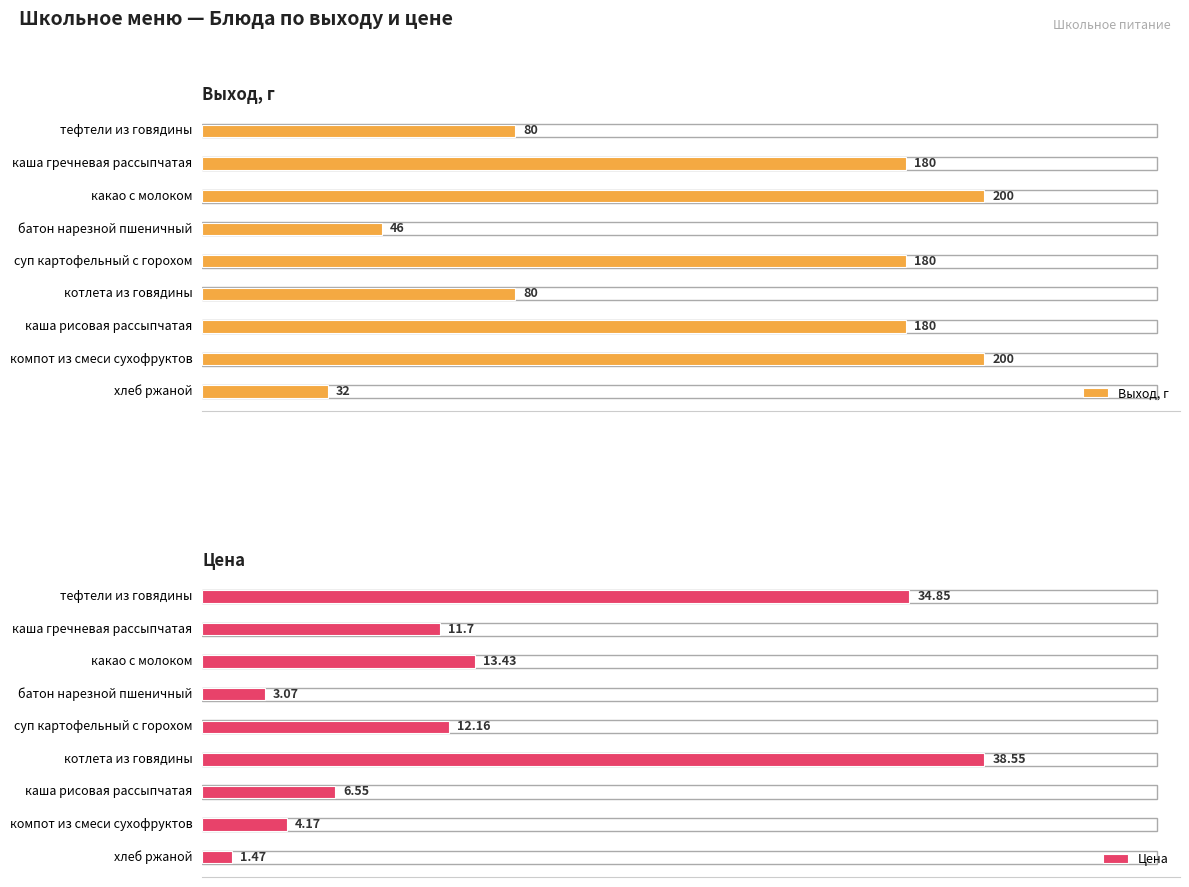

What is the difference between the maximum and minimum values in the Выход, г series?

168.0